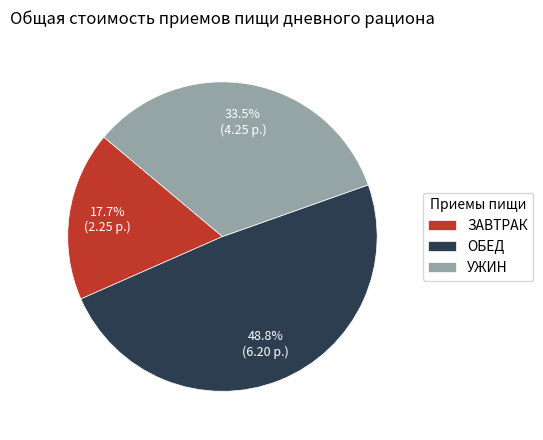

Rank the categories by value from lowest to highest.

ЗАВТРАК, УЖИН, ОБЕД